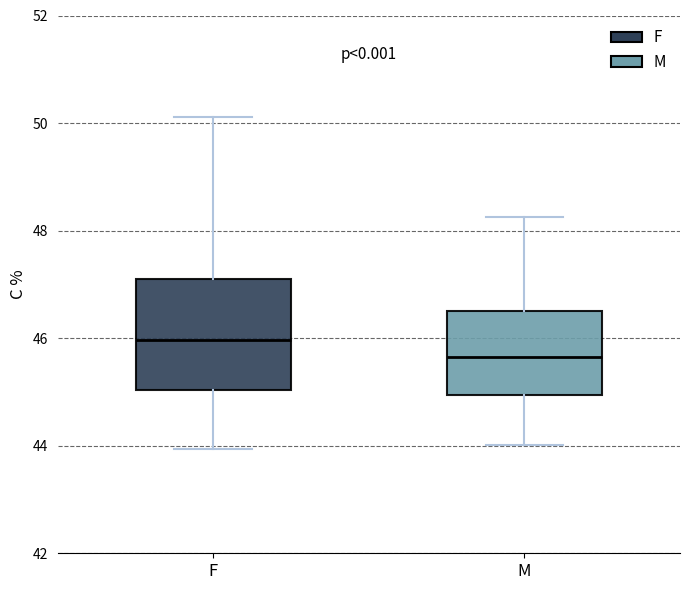

Reading left to right, read every box against the y-axis: the position of its median line, the range the box covers, and the ends of its whiskers. The values are not printed on the chart, so give them approximately, as read against the axis.

F: median 46.0, box 45.0 to 47.0, whiskers 44.0 to 50.2
M: median 45.6, box 45.0 to 46.6, whiskers 44.0 to 48.2